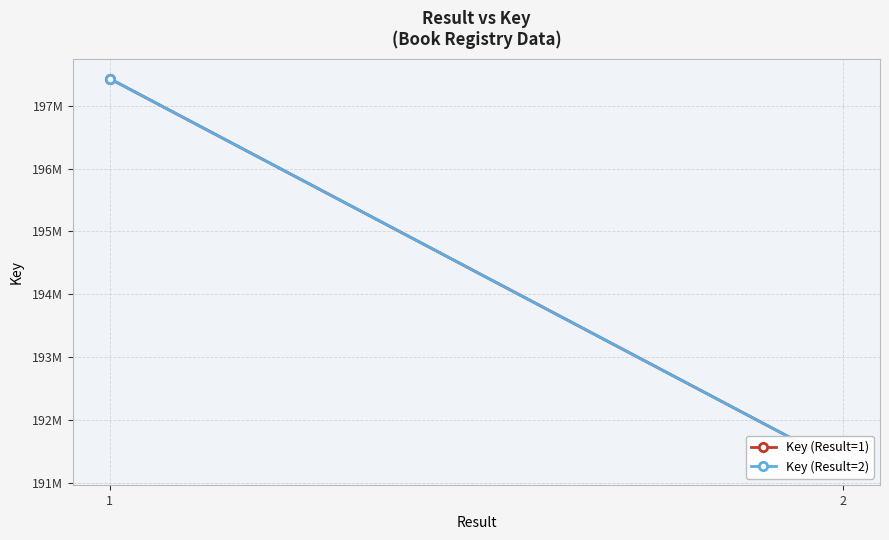

Which series changed the most between 1 and 2?

Key (Result=1)